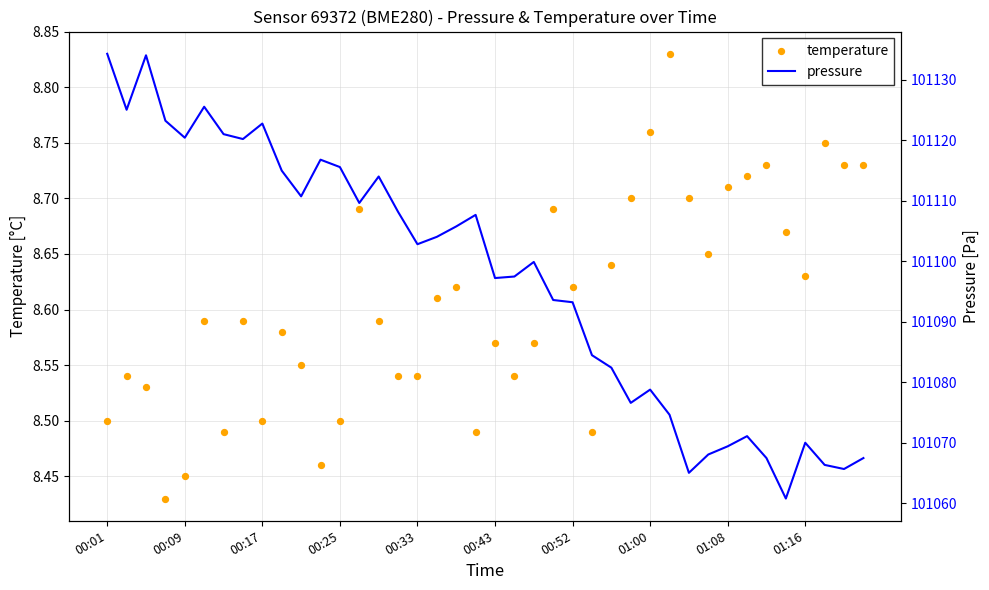

At how many categories does at least one series exceed 25138?

40